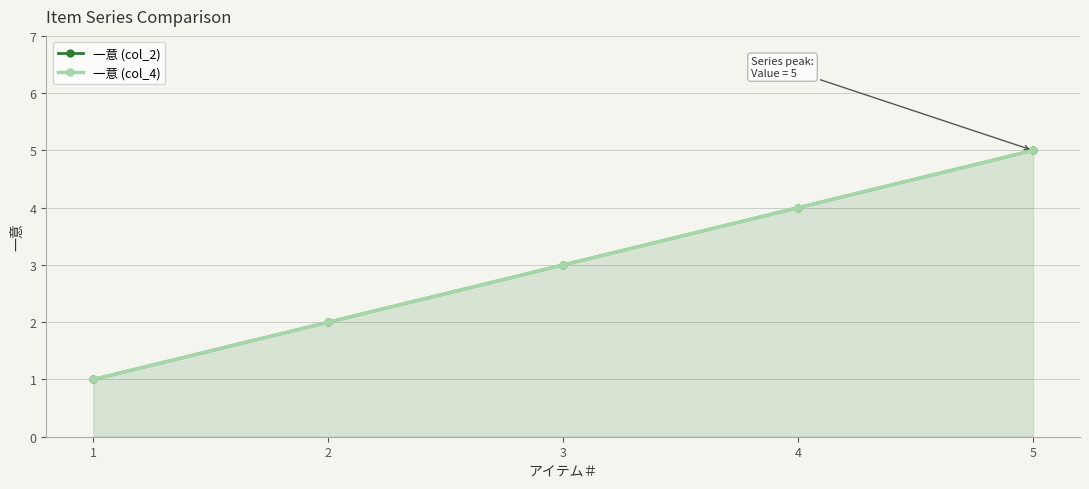

At which category is the sum across all series the highest?

5